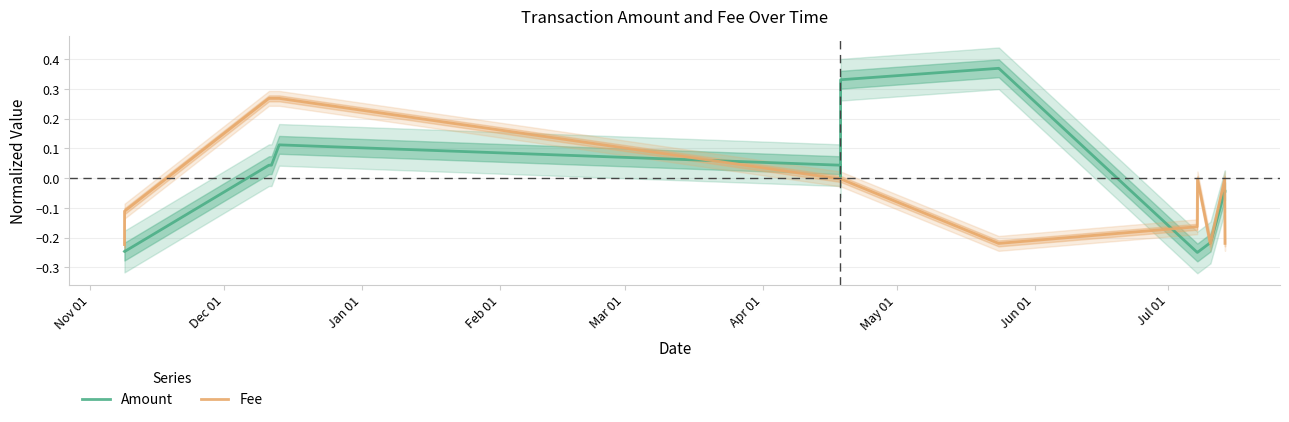

How many interior local valleys does the Amount series have?

6